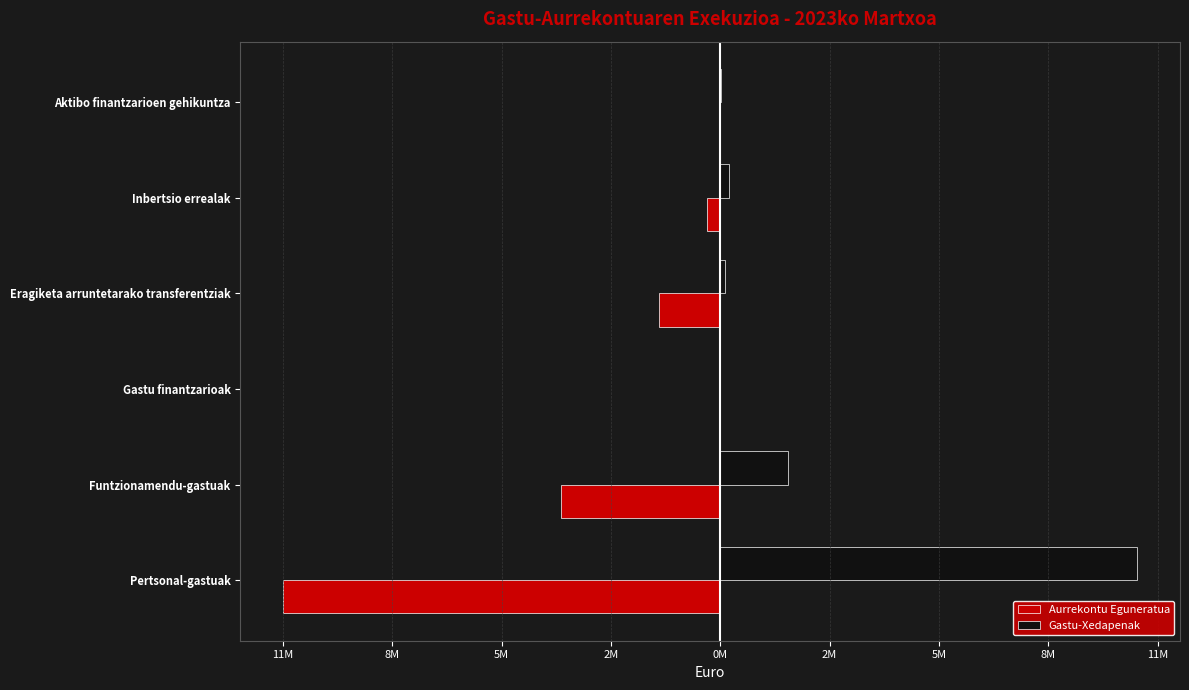

What is the difference between the maximum and minimum values in the Aurrekontu Eguneratua series?

11352301.0